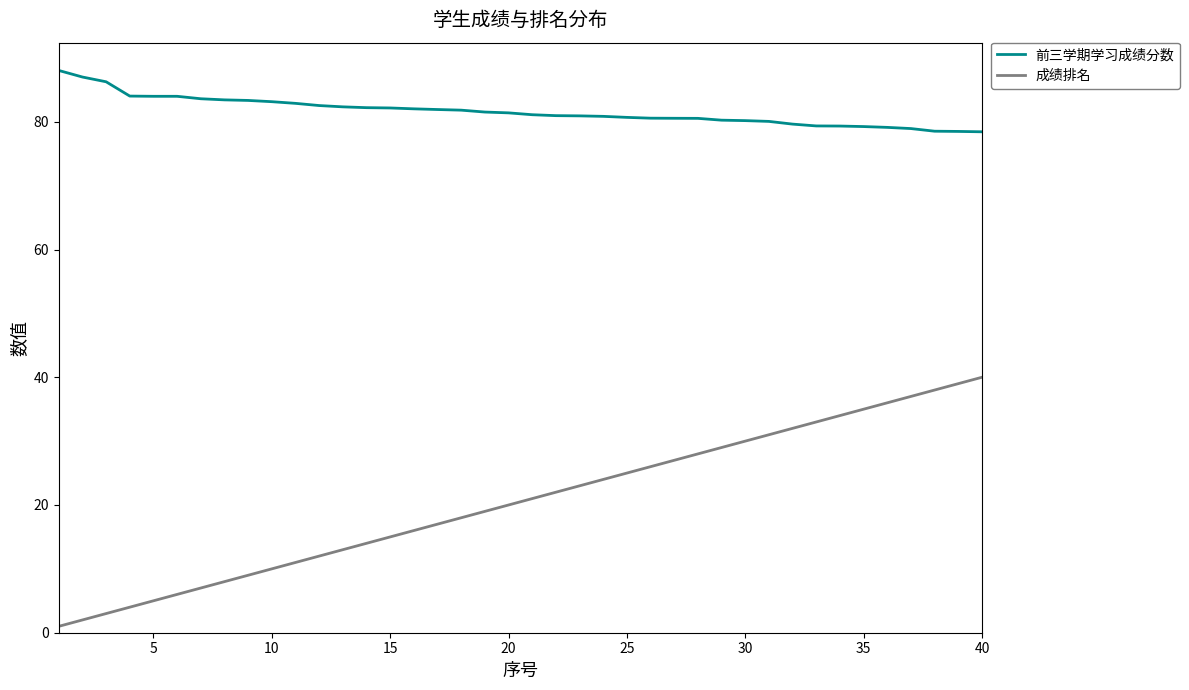

What are all the series names shown in the legend?

前三学期学习成绩分数, 成绩排名